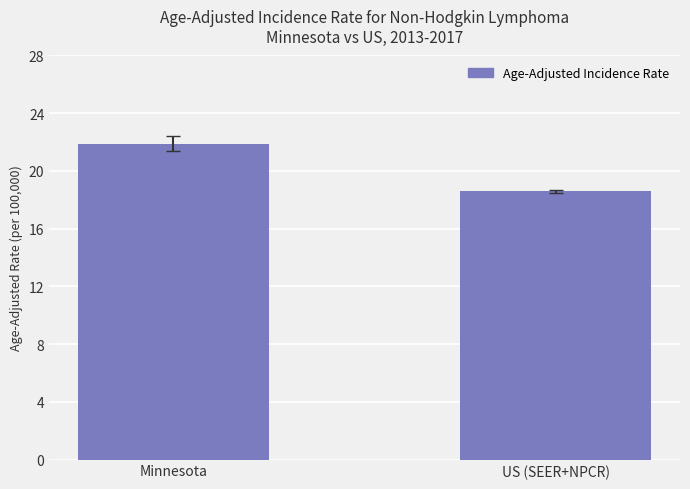

How many data points are less than 21?

1